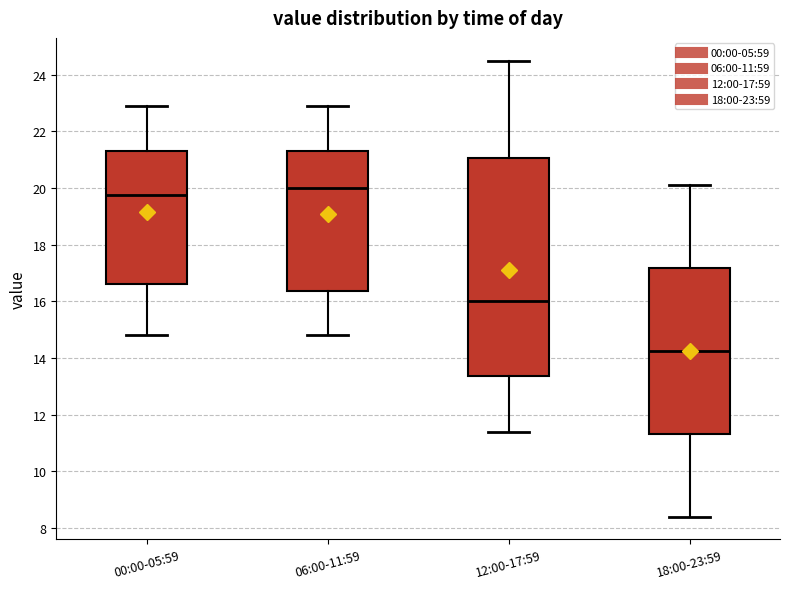

Reading left to right, read every box against the y-axis: the position of its median line, the range the box covers, and the ends of its whiskers. The values are not printed on the chart, so give them approximately, as read against the axis.

00:00-05:59: median 19.8, box 16.6 to 21.4, whiskers 14.8 to 23.0
06:00-11:59: median 20.0, box 16.4 to 21.4, whiskers 14.8 to 23.0
12:00-17:59: median 16.0, box 13.4 to 21.0, whiskers 11.4 to 24.6
18:00-23:59: median 14.2, box 11.4 to 17.2, whiskers 8.4 to 20.2